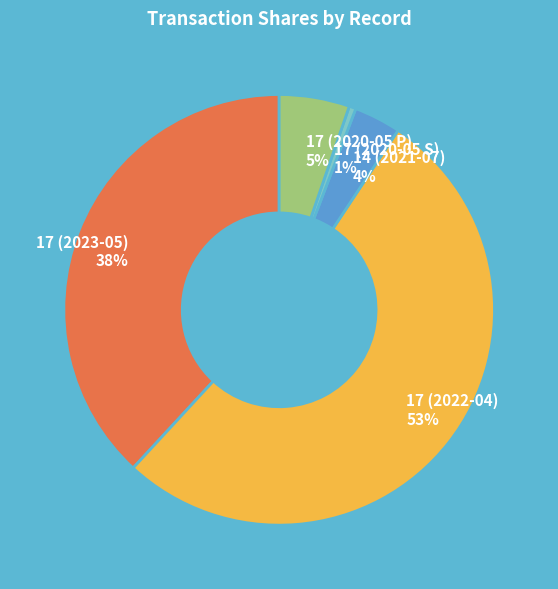

Is it true that 17 (2023-05) is 31% of the pie?

False